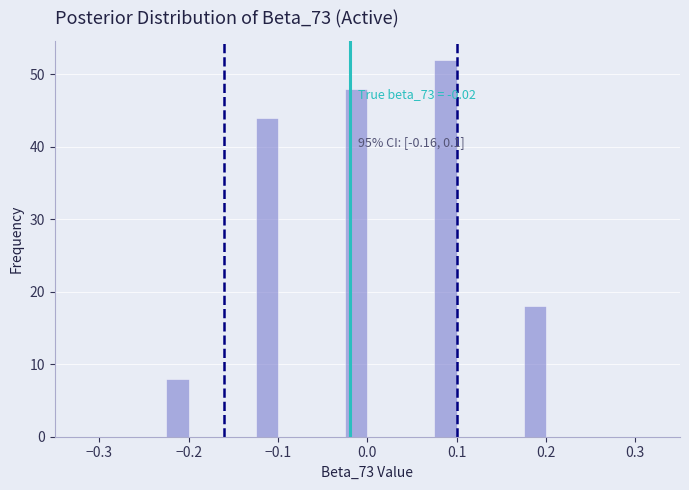

Read against the x-axis, roughly where is the centre of the tallest bar?

0.09